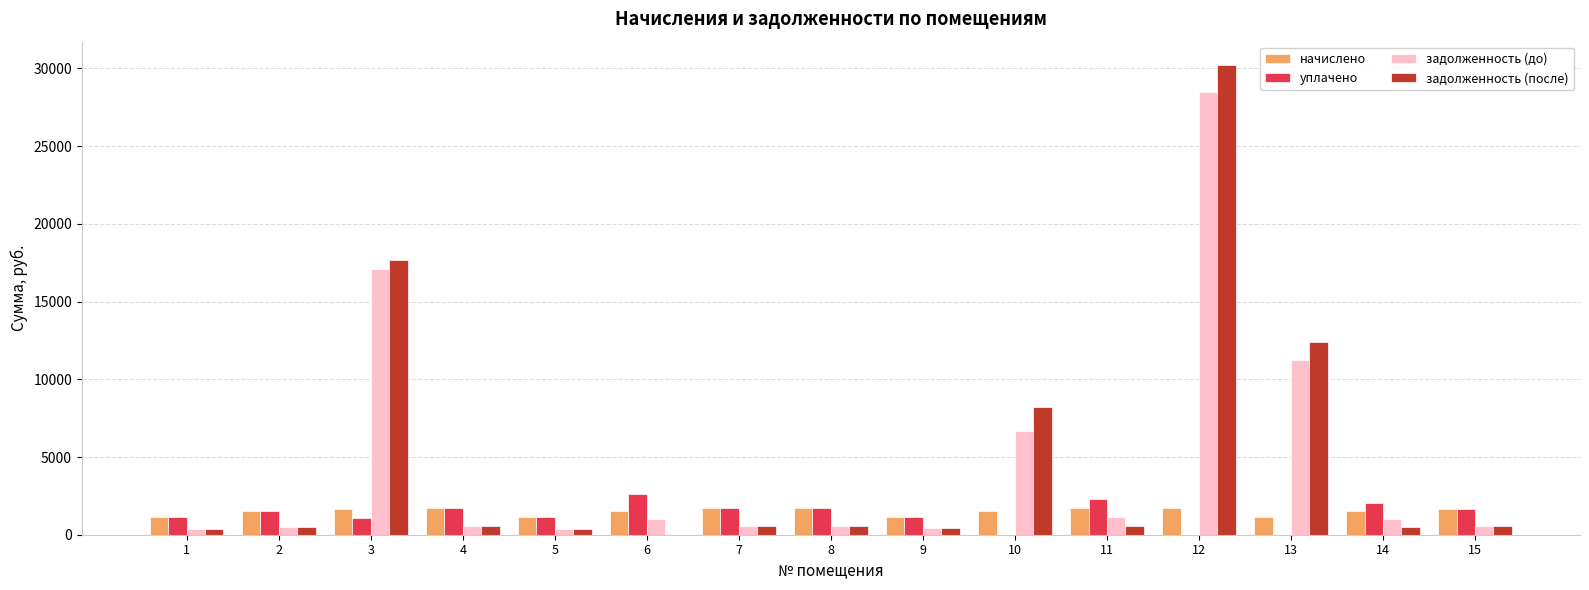

At which category is the sum across all series the highest?

12